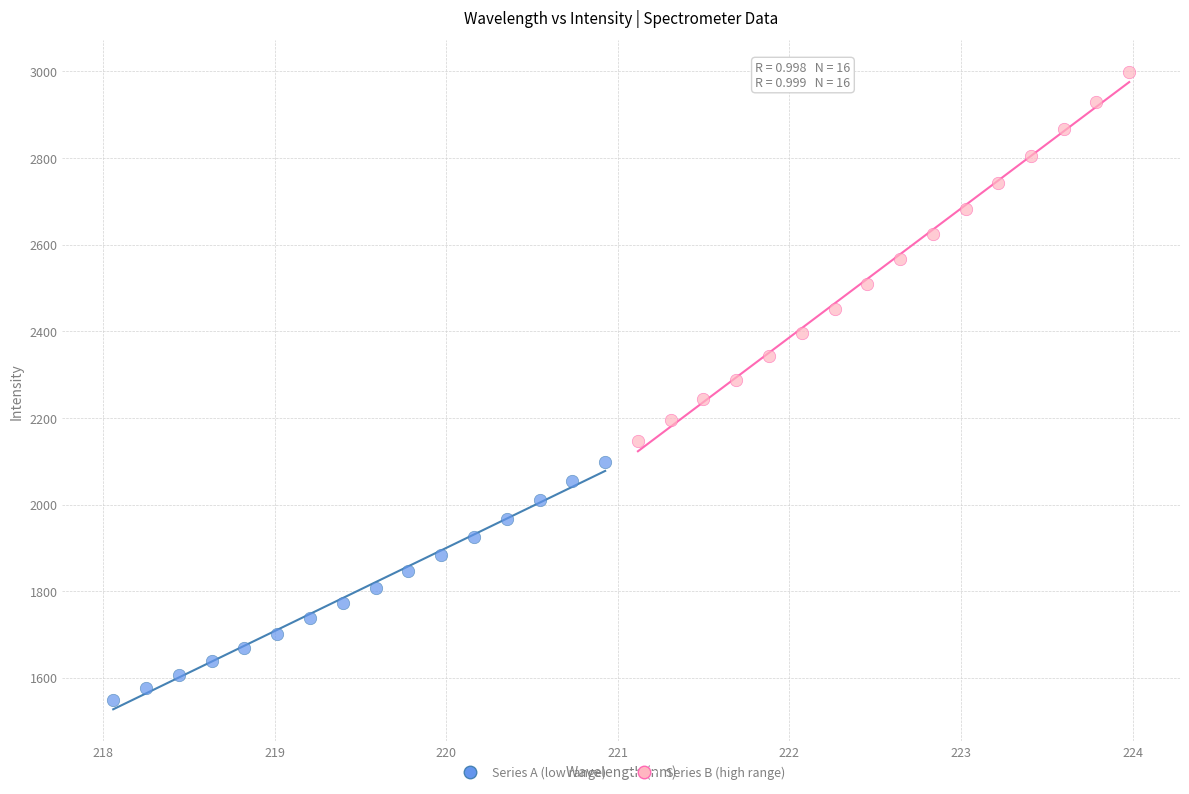

Which series reaches the minimum Y coordinate?

Series A (low range)